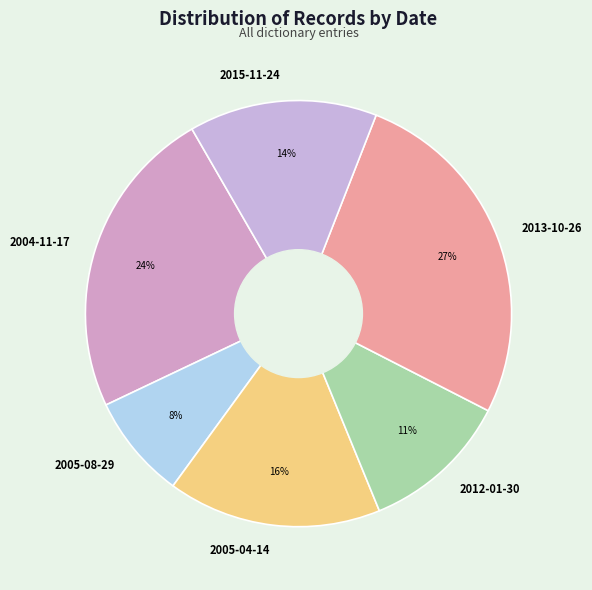

Does 2013-10-26 represent more than half of the total?

No